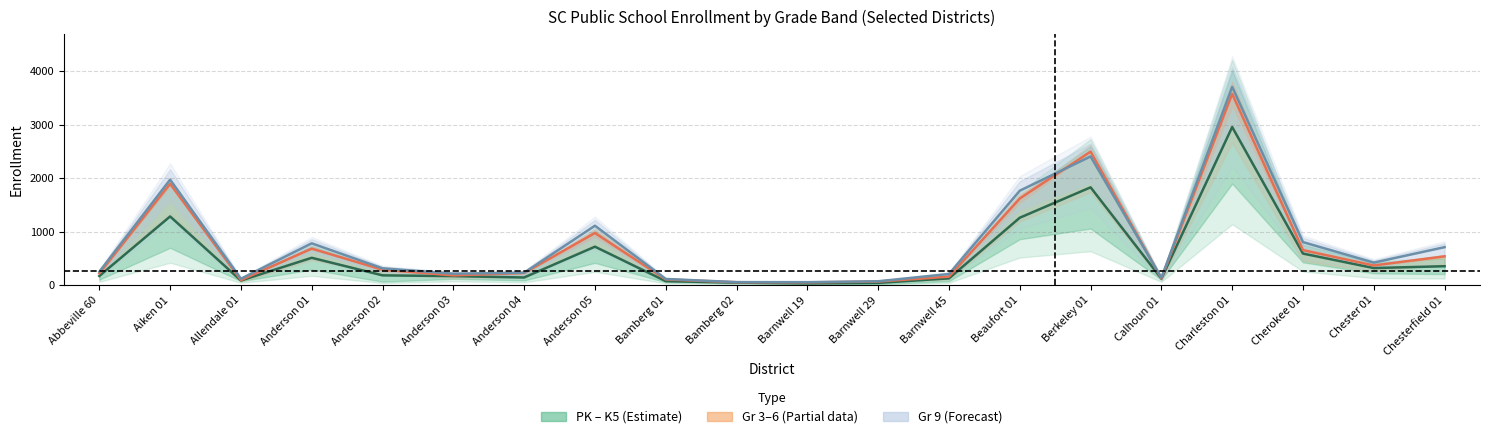

Between Chesterfield 01 and Allendale 01, which is larger?

Chesterfield 01